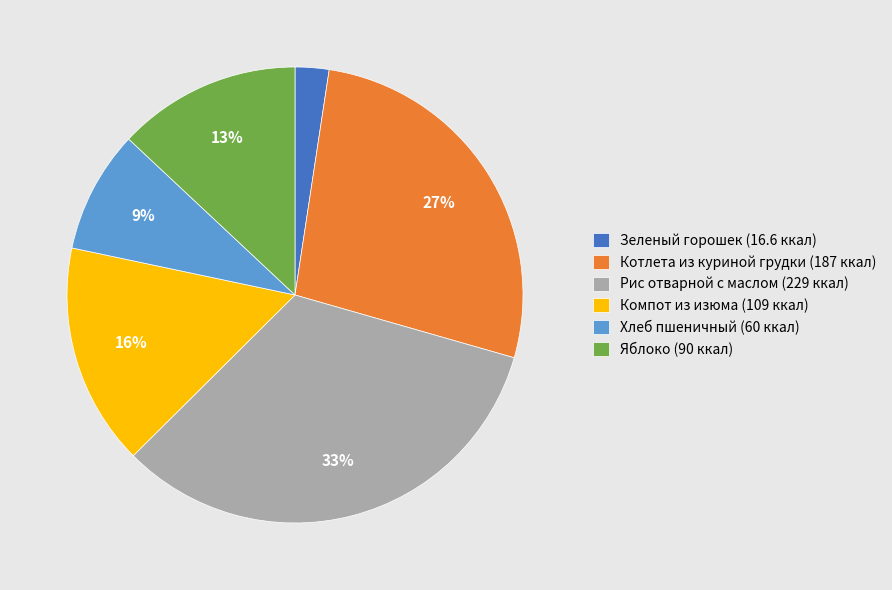

True or false: Котлета из куриной грудки accounts for 27% of the total.

True